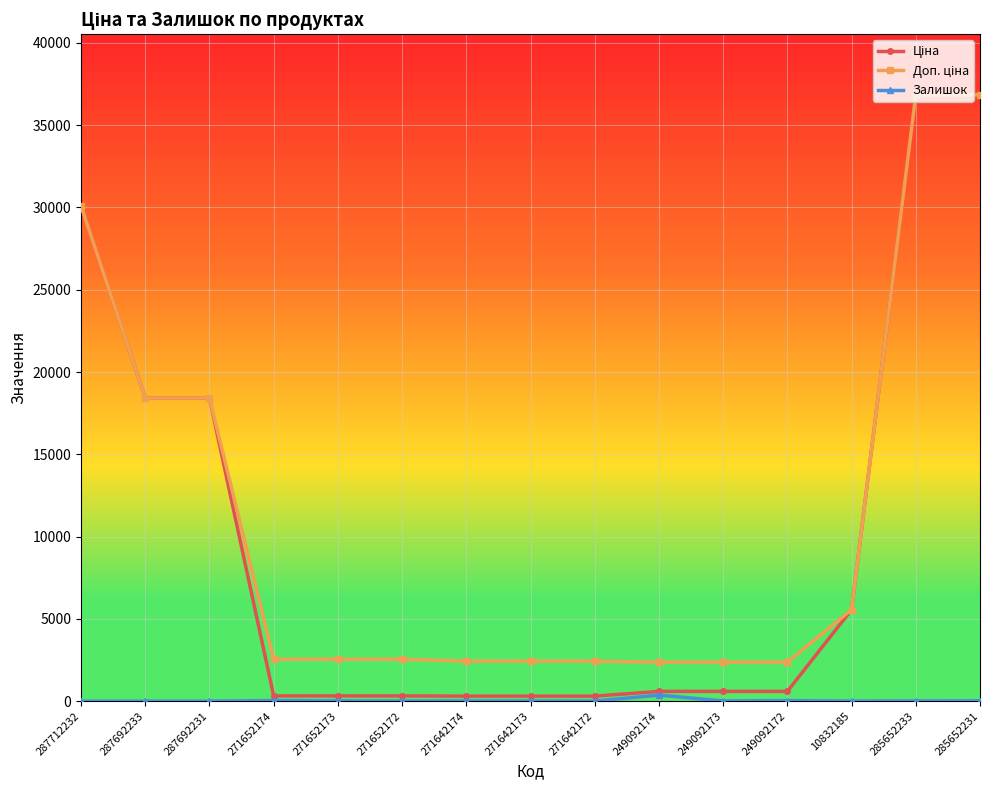

What is the total value across all series at 287712232?

60205.6